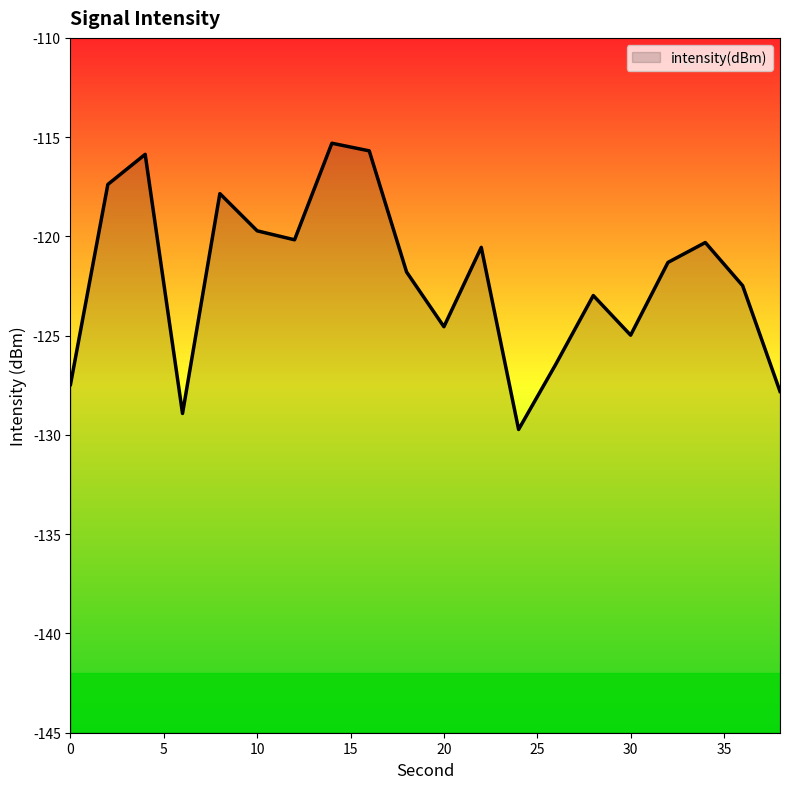

Reading left to right, extract all data points from this chart.

0=-127.5	2=-117.4	4=-115.9	6=-128.9	8=-117.8	10=-119.7	12=-120.2	14=-115.3	16=-115.7	18=-121.8	20=-124.5	22=-120.6	24=-129.7	26=-126.4	28=-123.0	30=-125.0	32=-121.3	34=-120.3	36=-122.5	38=-127.8